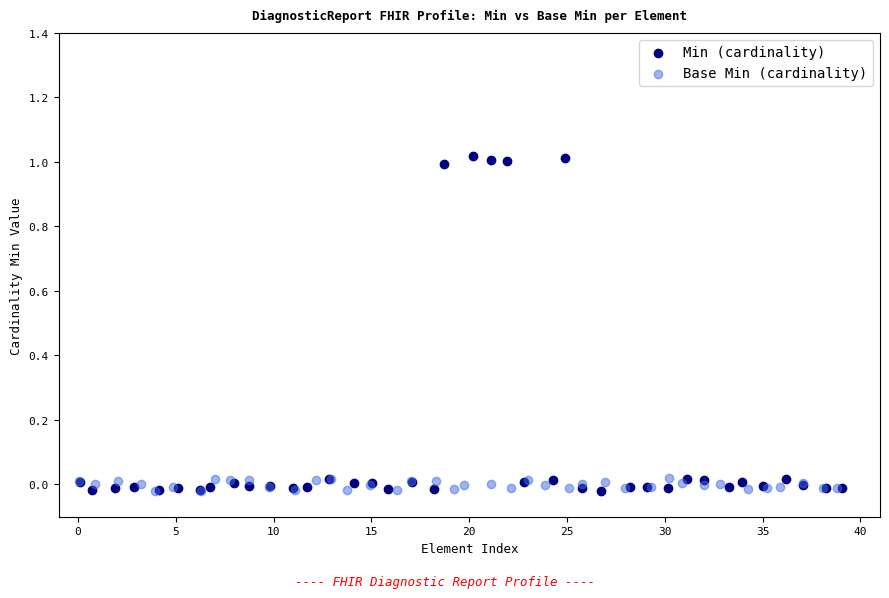

Which series contains the highest Y value?

Min (cardinality)